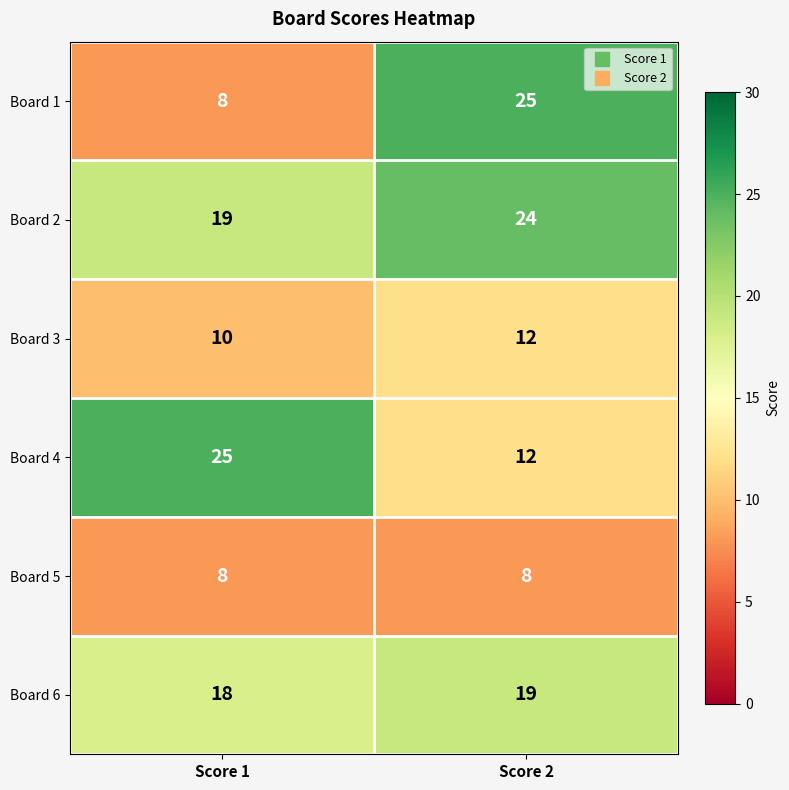

Which series has the largest total across all categories?

Board 2